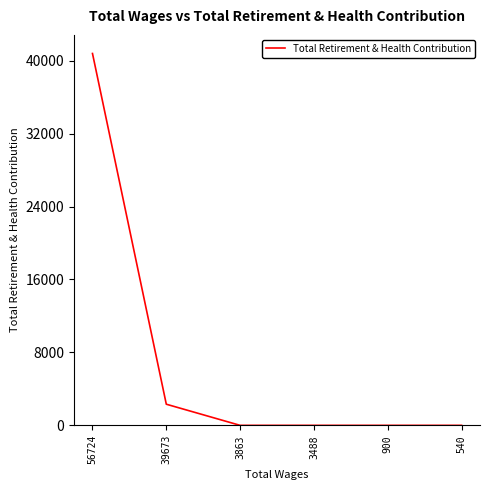

What is the difference between the second highest and second lowest values?

2318